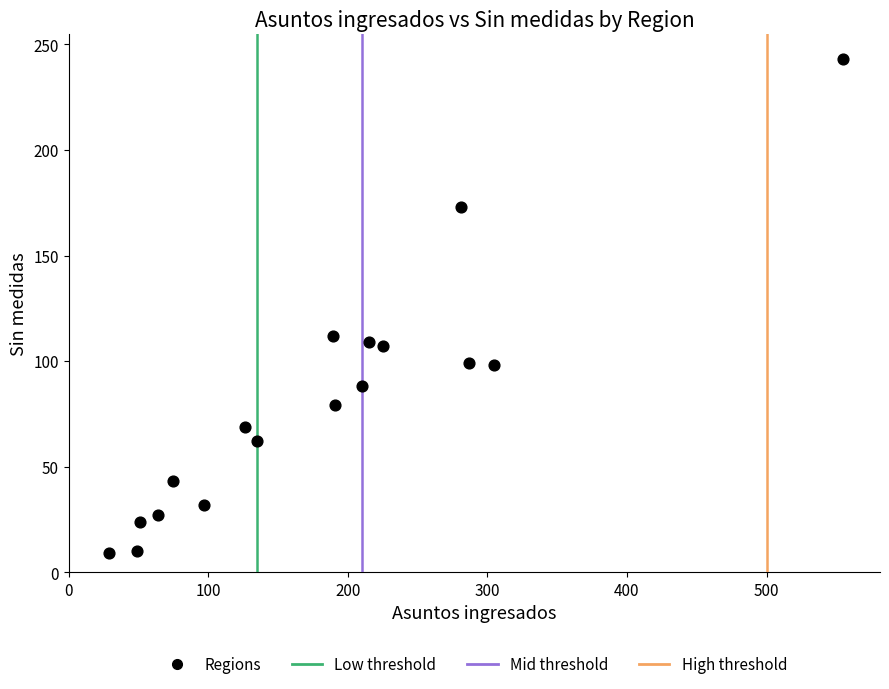

What Y value in the scatter plot is closest to 126?

112